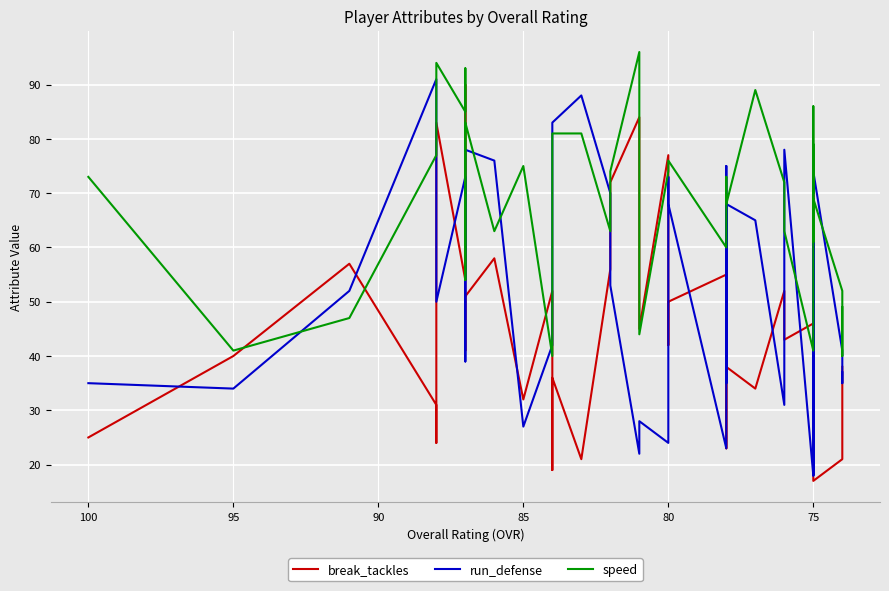

At how many categories does at least one series exceed 77?

13